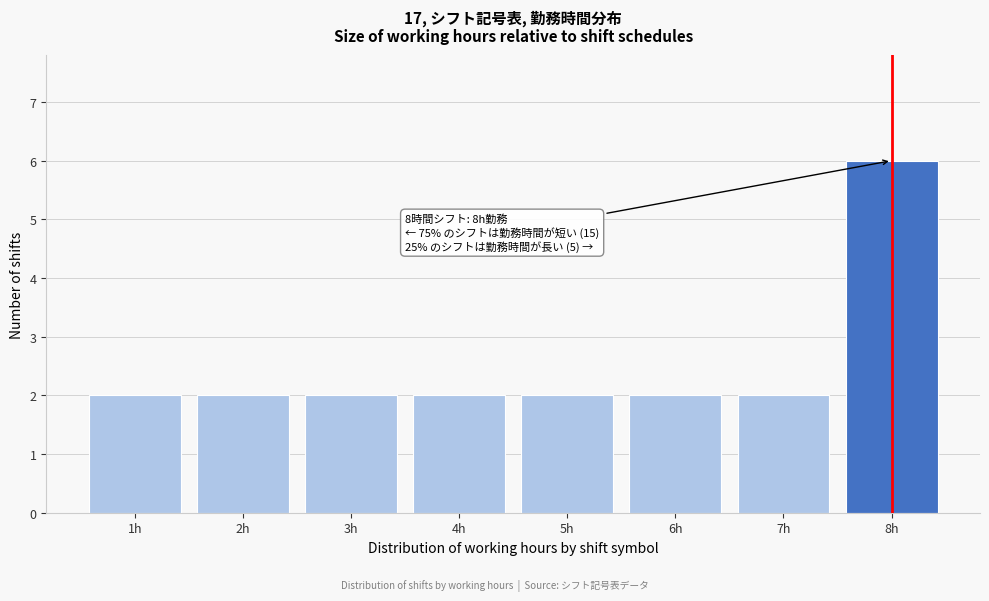

Reading left to right, extract all data points from this chart.

1h=2	2h=2	3h=2	4h=2	5h=2	6h=2	7h=2	8h=6